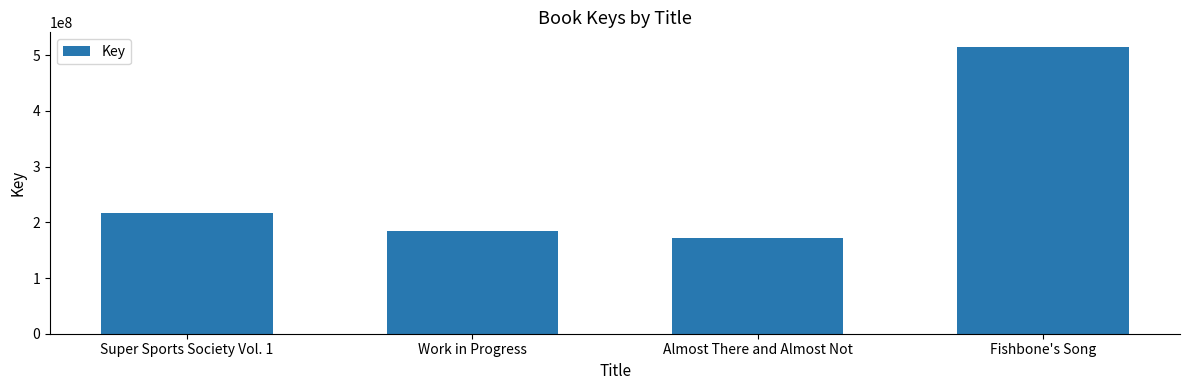

The value at Almost There and Almost Not is 235611016. True or false?

False